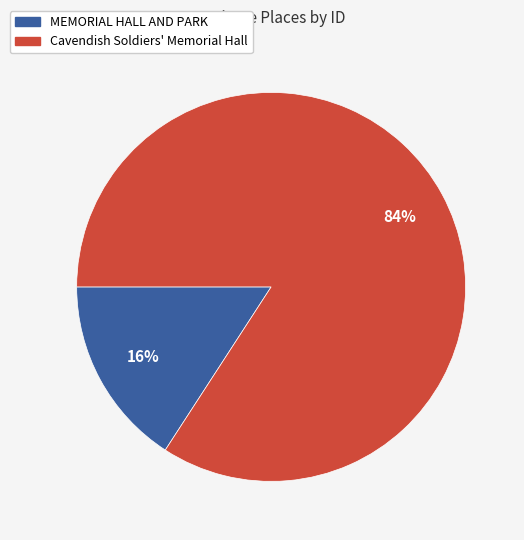

True or false: MEMORIAL HALL AND PARK accounts for 16% of the total.

True